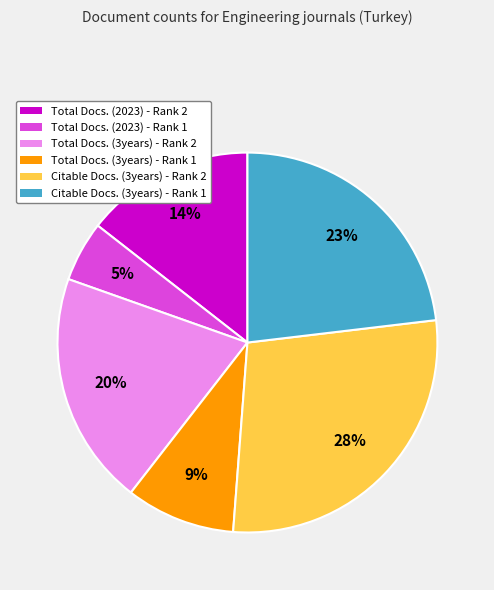

Rank the categories by value from lowest to highest.

Total Docs. (2023) - Rank 1, Total Docs. (3years) - Rank 1, Total Docs. (2023) - Rank 2, Total Docs. (3years) - Rank 2, Citable Docs. (3years) - Rank 1, Citable Docs. (3years) - Rank 2